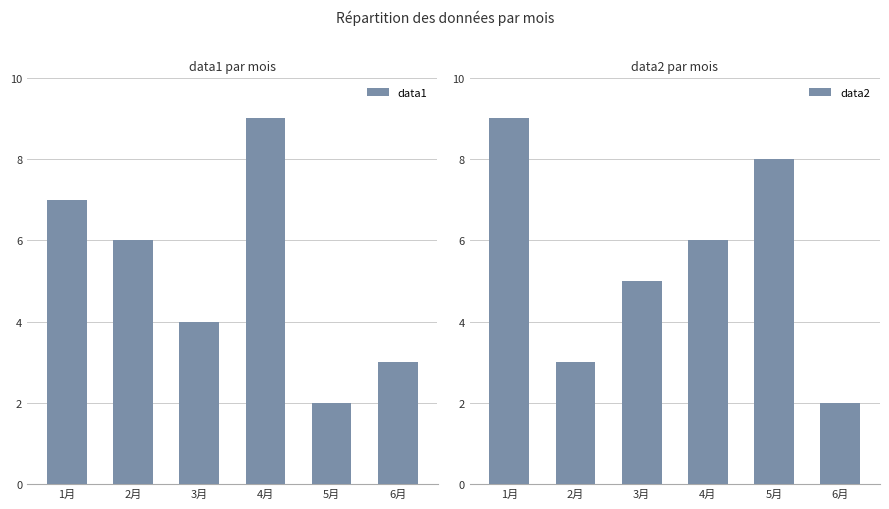

At which label is data1 closest to 5?

2月